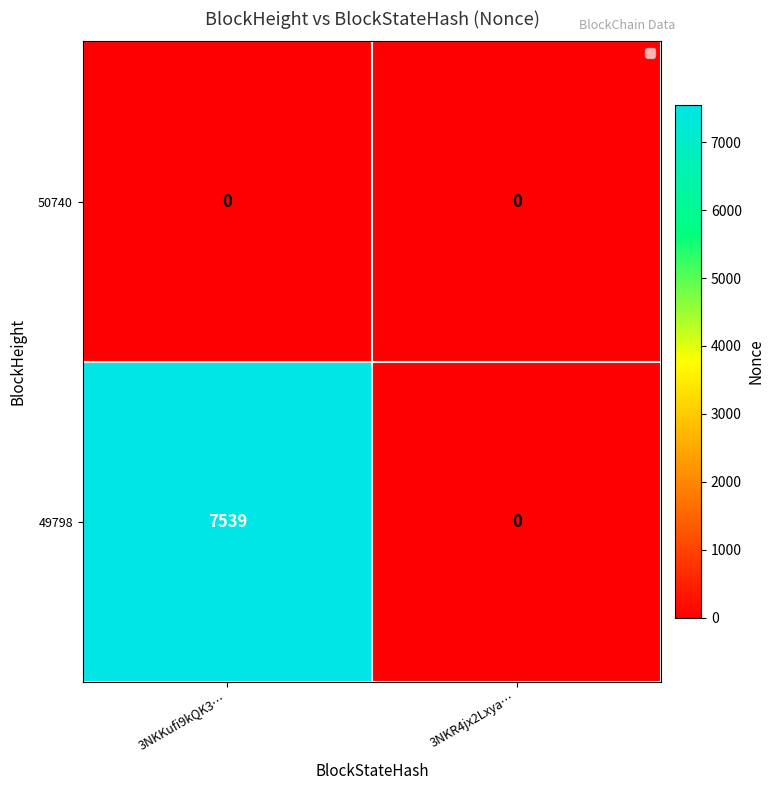

What is the highest value of the 49798 series?

7539